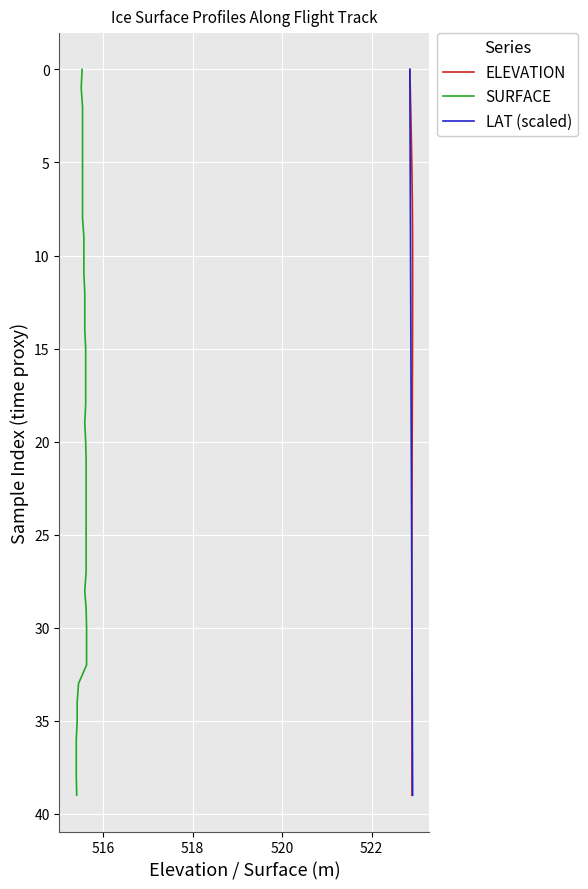

What is the maximum value for LAT (scaled)?

39